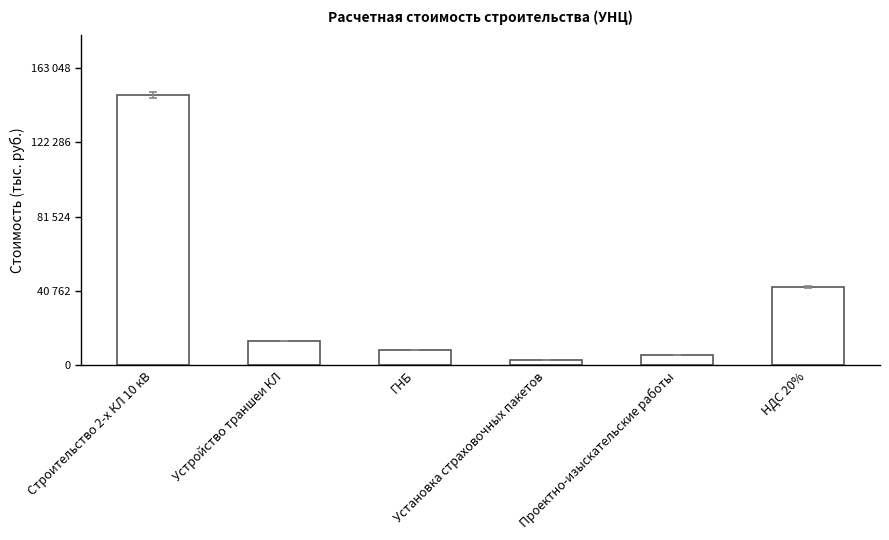

Which category has the highest value across all series?

Строительство 2-х КЛ 10 кВ